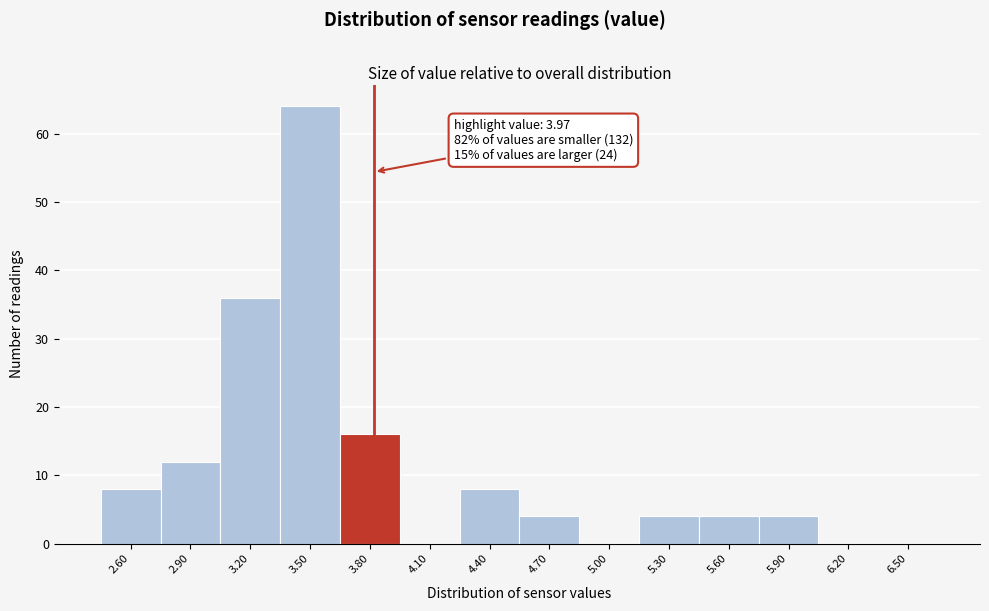

Reading left to right, transcribe all the data shown in this chart.

2.60=8	2.90=12	3.20=36	3.50=64	3.80=16	4.10=0	4.40=8	4.70=4	5.00=0	5.30=4	5.60=4	5.90=4	6.20=0	6.50=0